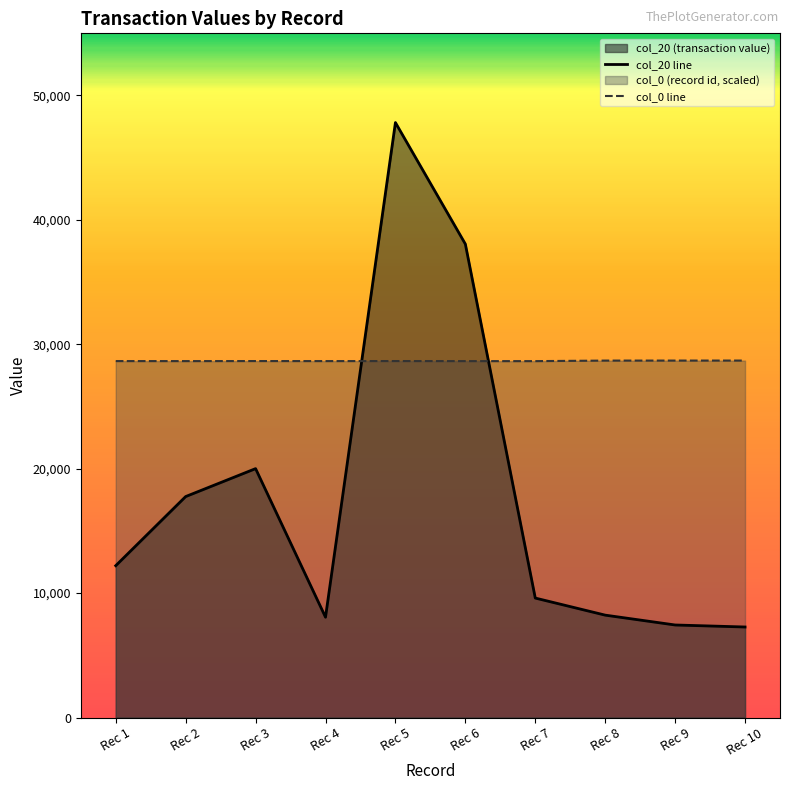

What is the total value across all series at Rec 2?

46396.1